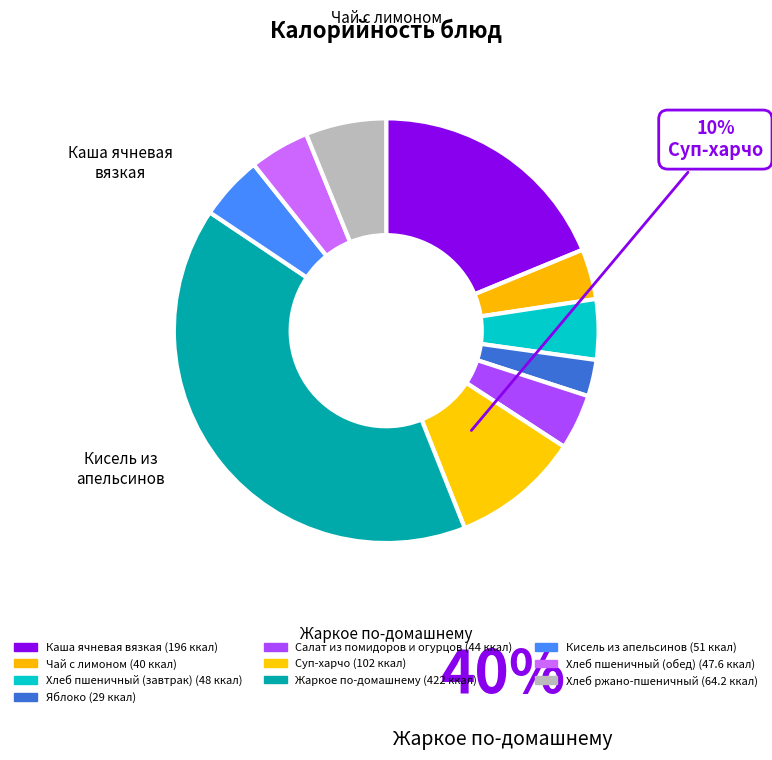

How many slices are in this pie chart?

10